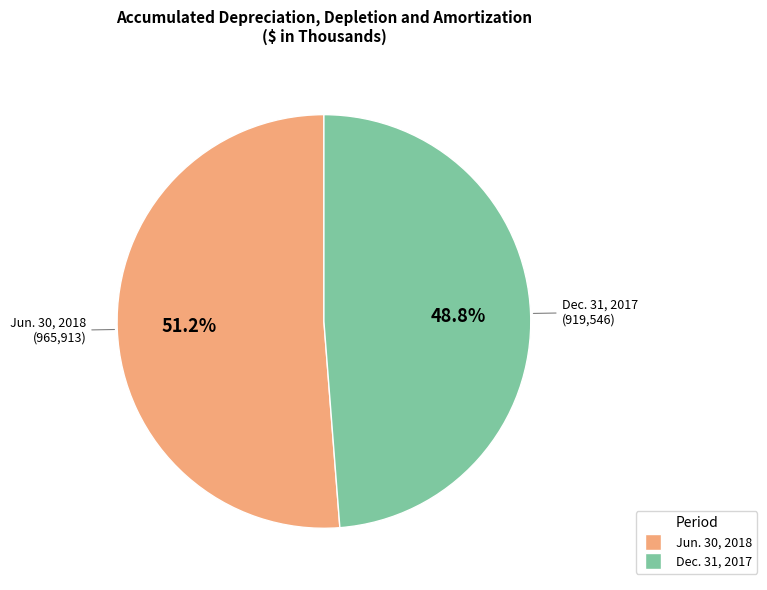

Rank the categories by value from lowest to highest.

Dec. 31, 2017, Jun. 30, 2018